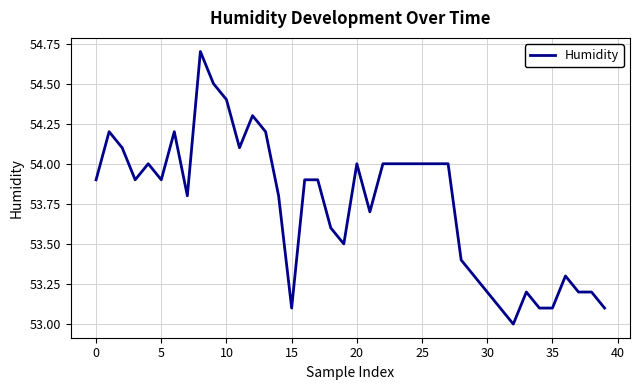

Does the chart display data point markers on the line(s)?

No